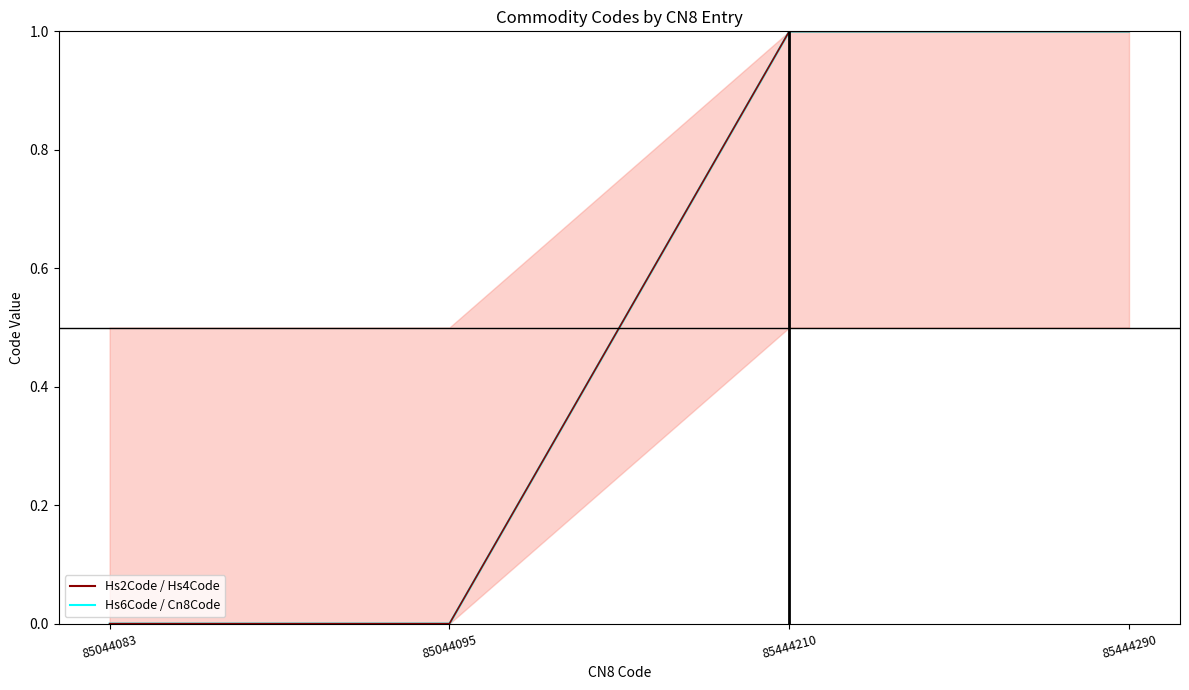

Which series has the largest total across all categories?

Hs6Code line